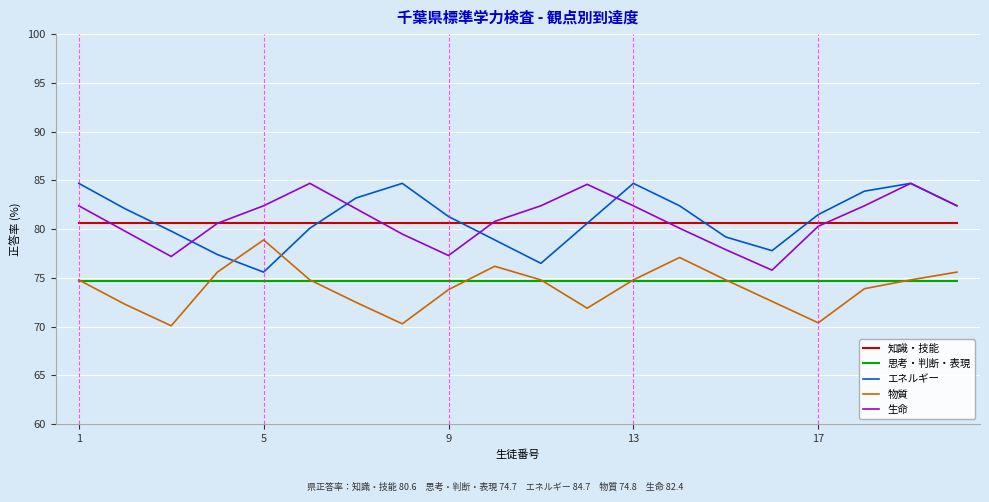

What is the maximum value for 生命?

84.7